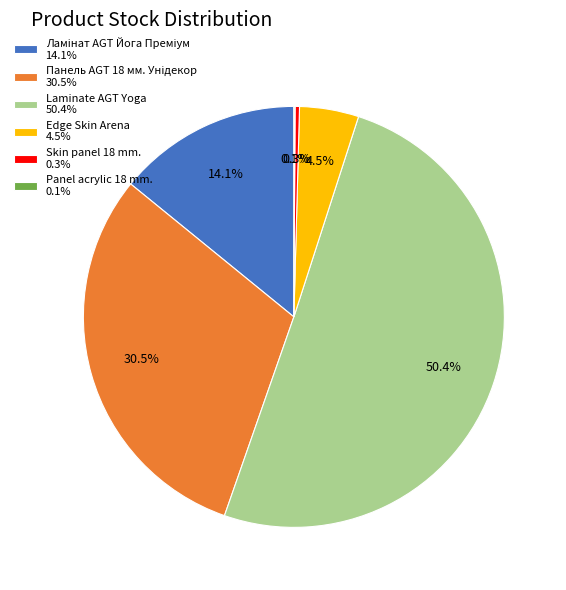

Which category accounts for the majority?

Laminate AGT Yoga 50.4%